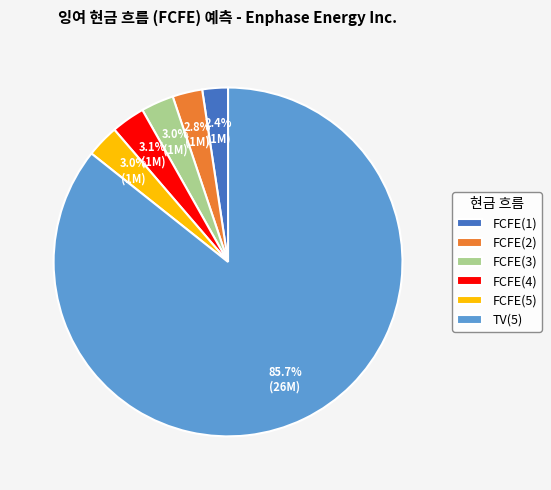

What percentage is the FCFE(5) slice, to the nearest percent?

3%